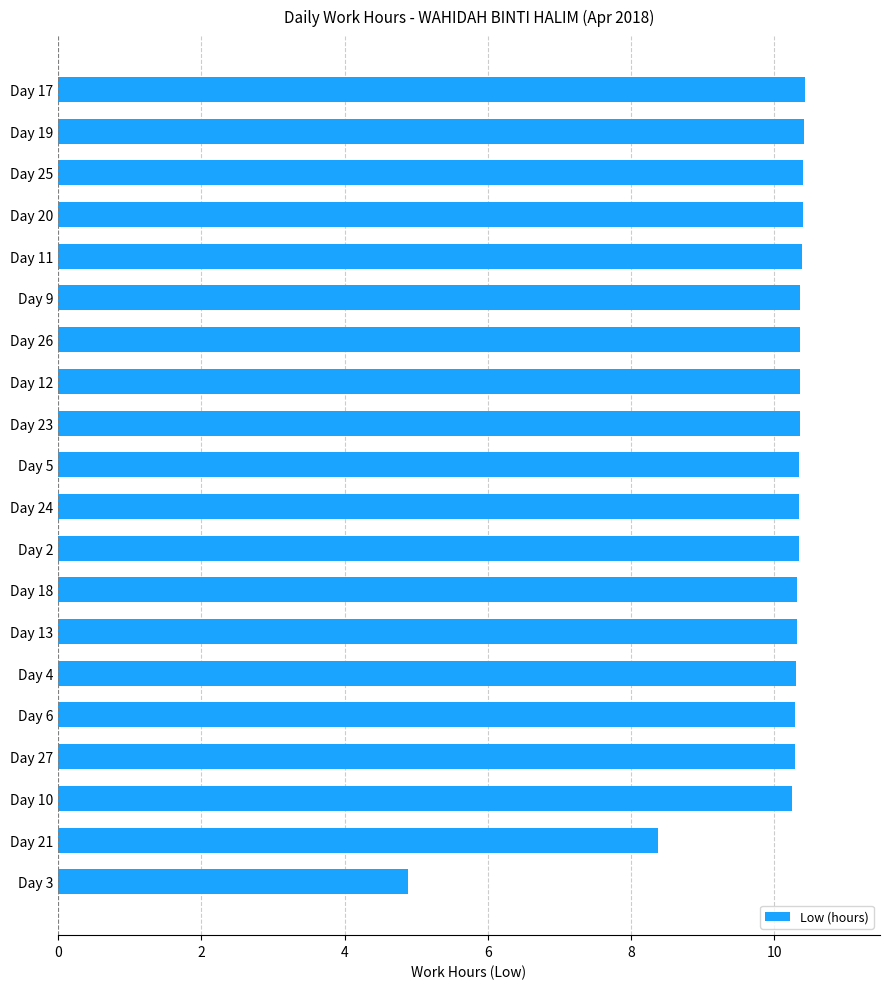

What is the average value?

10.0